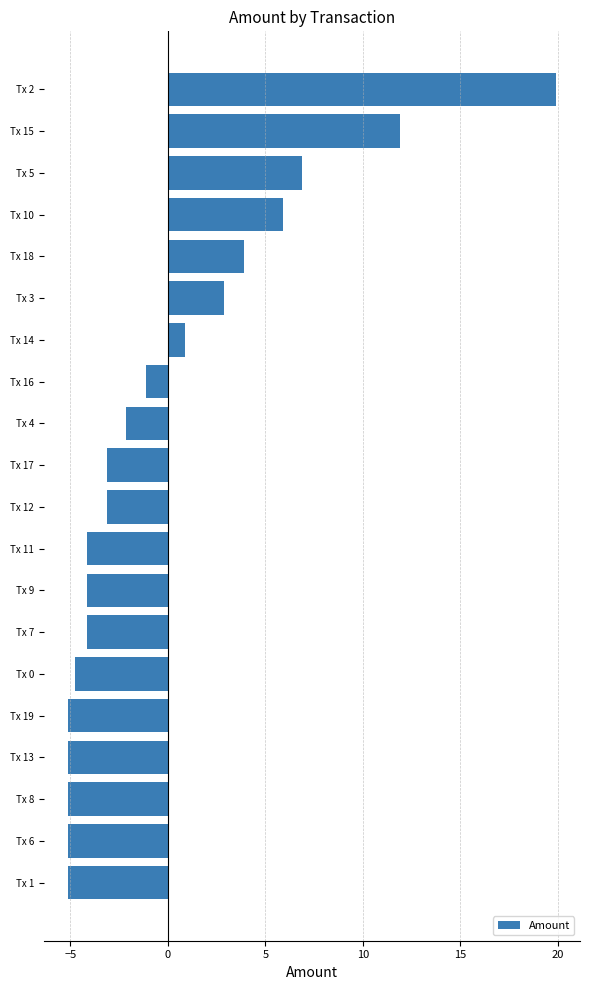

What is the ratio of the value at Tx 3 to the value at Tx 5?

0.4